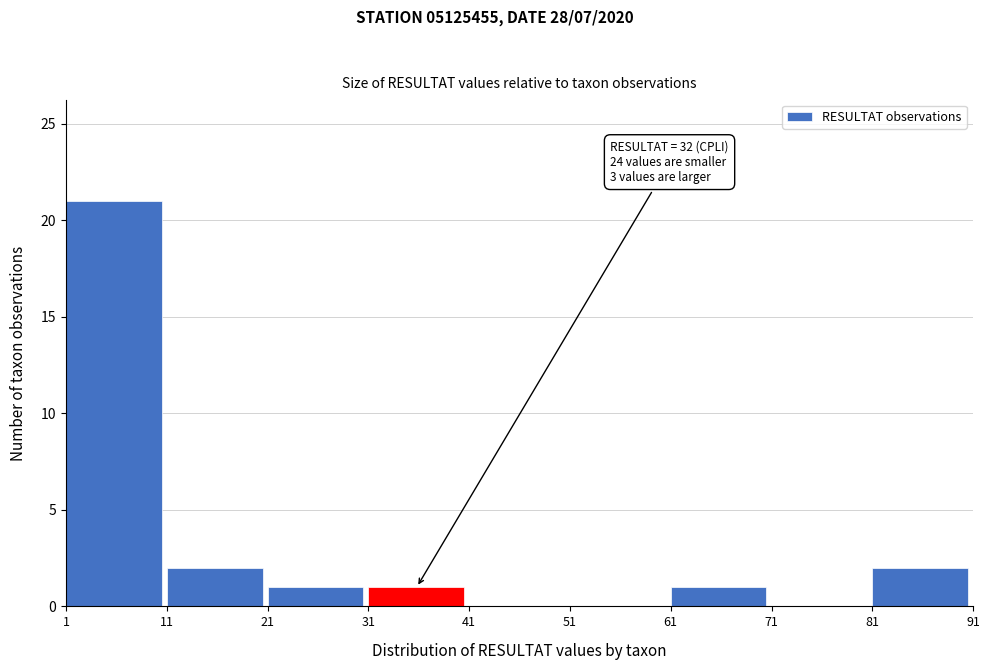

Which range on the x-axis has the tallest bar?

1 to 11